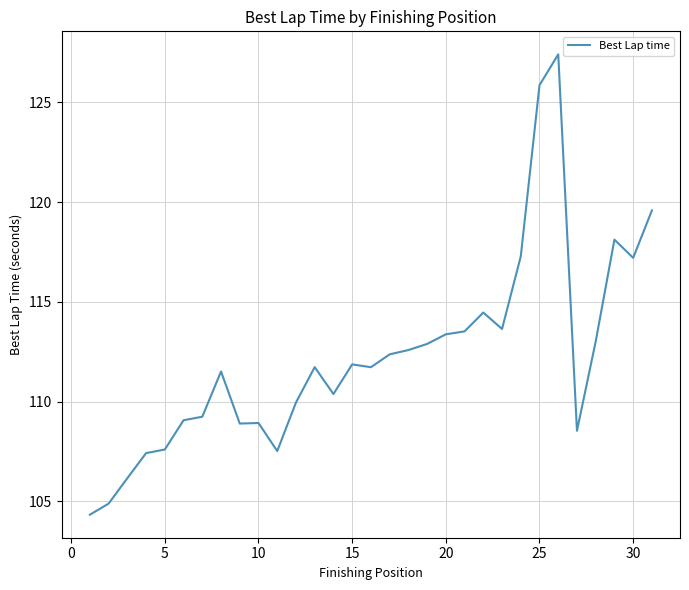

What is the smallest value displayed?

104.3